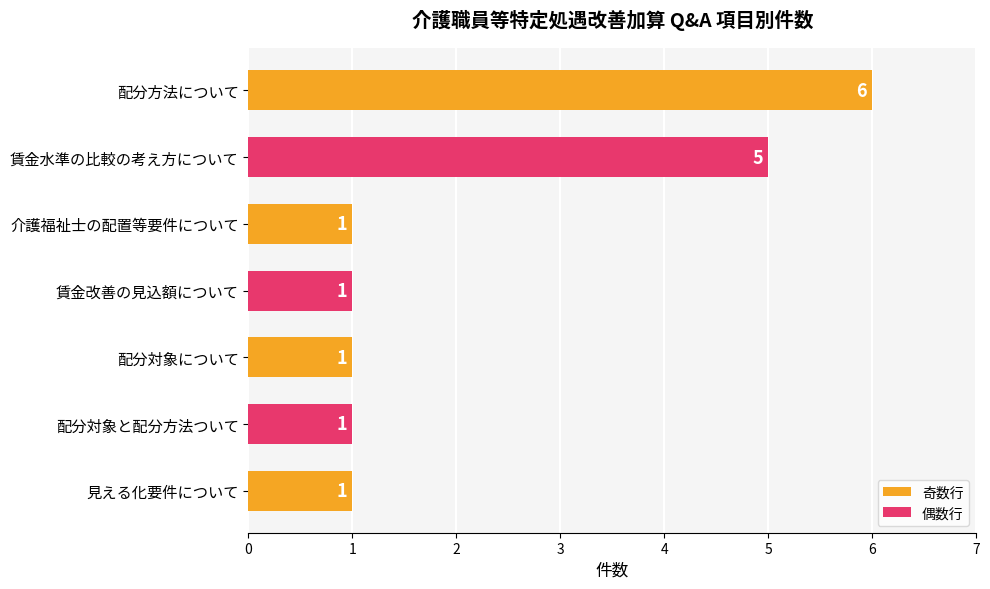

The chart shows a value of 1 at 見える化要件について. True or false?

True